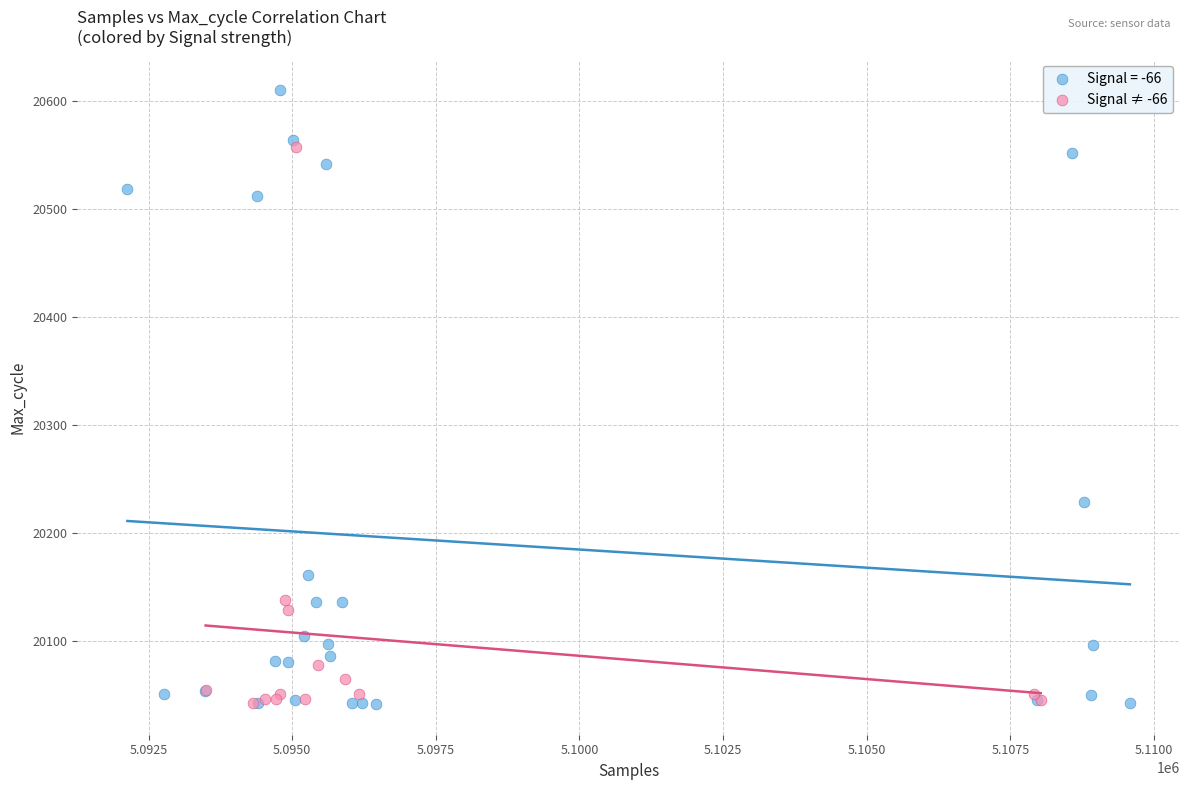

Which series contains the highest Y value?

Signal = -66